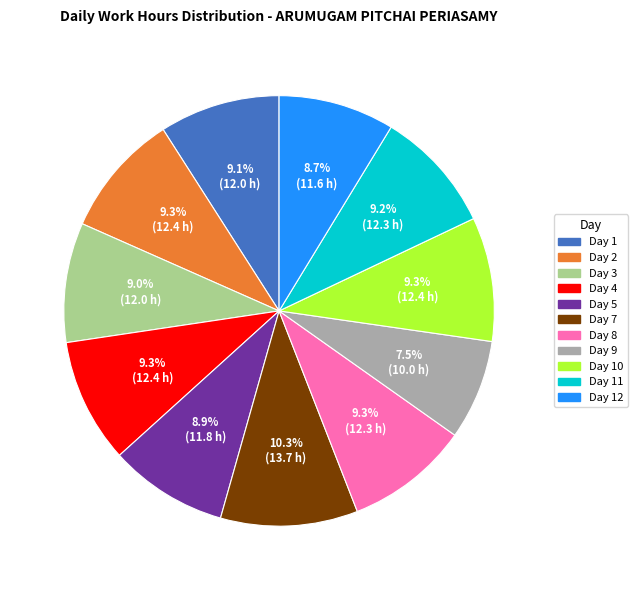

Is there a majority slice in this chart?

No